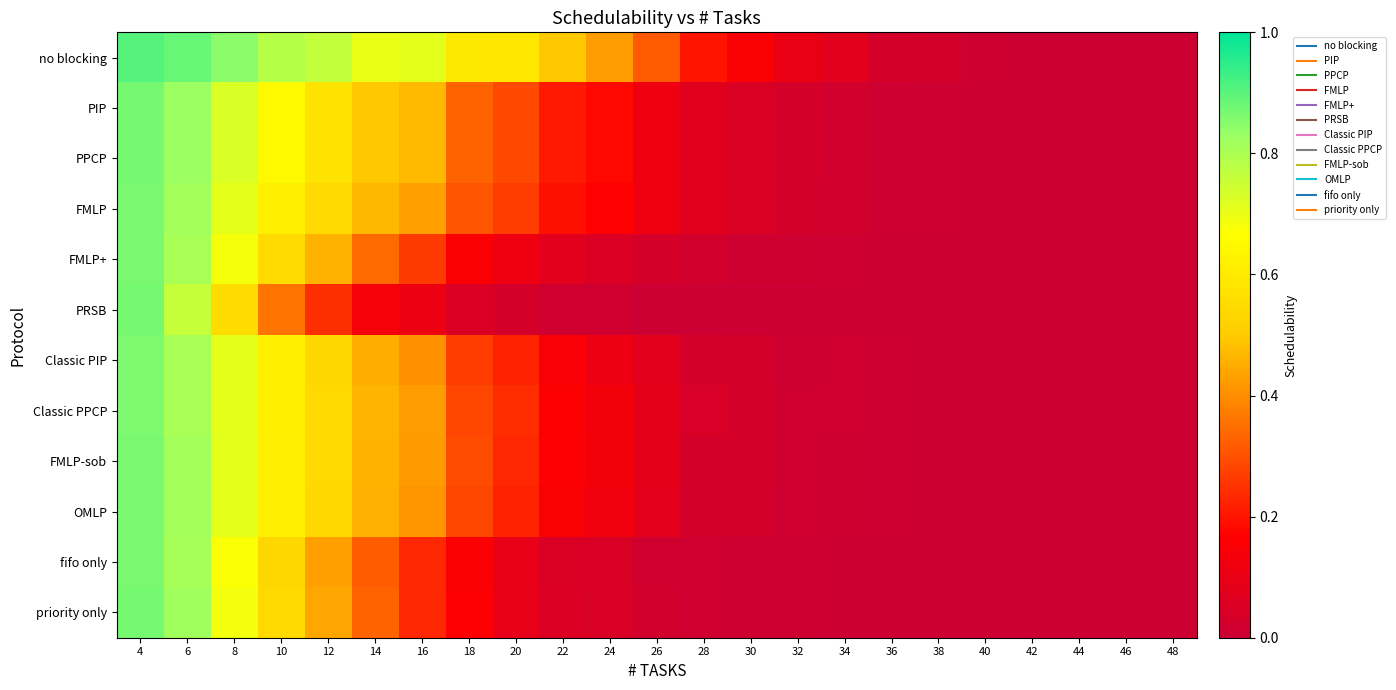

Reading left to right, list all the values displayed in this chart.

no blocking: 4=0.9	6=0.9	8=0.8	10=0.8	12=0.8	14=0.7	16=0.7	18=0.6	20=0.6	22=0.5	24=0.4	26=0.3	28=0.2	30=0.1	32=0.1	34=0.1	36=0.0	38=0.0	40=0.0	42=0.0	44=0.0	46=0.0	48=0.0
PIP: 4=0.9	6=0.8	8=0.7	10=0.6	12=0.6	14=0.5	16=0.5	18=0.3	20=0.3	22=0.2	24=0.2	26=0.1	28=0.1	30=0.0	32=0.0	34=0.0	36=0.0	38=0.0	40=0.0	42=0.0	44=0.0	46=0.0	48=0.0
PPCP: 4=0.9	6=0.8	8=0.7	10=0.6	12=0.6	14=0.5	16=0.5	18=0.3	20=0.3	22=0.2	24=0.2	26=0.1	28=0.1	30=0.0	32=0.0	34=0.0	36=0.0	38=0.0	40=0.0	42=0.0	44=0.0	46=0.0	48=0.0
FMLP: 4=0.9	6=0.8	8=0.7	10=0.6	12=0.5	14=0.5	16=0.4	18=0.3	20=0.3	22=0.2	24=0.2	26=0.1	28=0.1	30=0.0	32=0.0	34=0.0	36=0.0	38=0.0	40=0.0	42=0.0	44=0.0	46=0.0	48=0.0
FMLP+: 4=0.9	6=0.8	8=0.7	10=0.5	12=0.5	14=0.3	16=0.3	18=0.2	20=0.1	22=0.1	24=0.1	26=0.0	28=0.0	30=0.0	32=0.0	34=0.0	36=0.0	38=0.0	40=0.0	42=0.0	44=0.0	46=0.0	48=0.0
PRSB: 4=0.9	6=0.8	8=0.6	10=0.4	12=0.2	14=0.1	16=0.1	18=0.1	20=0.0	22=0.0	24=0.0	26=0.0	28=0.0	30=0.0	32=0.0	34=0.0	36=0.0	38=0.0	40=0.0	42=0.0	44=0.0	46=0.0	48=0.0
Classic PIP: 4=0.9	6=0.8	8=0.7	10=0.6	12=0.5	14=0.5	16=0.4	18=0.3	20=0.2	22=0.1	24=0.1	26=0.1	28=0.0	30=0.0	32=0.0	34=0.0	36=0.0	38=0.0	40=0.0	42=0.0	44=0.0	46=0.0	48=0.0
Classic PPCP: 4=0.9	6=0.8	8=0.7	10=0.6	12=0.5	14=0.5	16=0.4	18=0.3	20=0.2	22=0.2	24=0.1	26=0.1	28=0.0	30=0.0	32=0.0	34=0.0	36=0.0	38=0.0	40=0.0	42=0.0	44=0.0	46=0.0	48=0.0
FMLP-sob: 4=0.9	6=0.8	8=0.7	10=0.6	12=0.5	14=0.5	16=0.4	18=0.3	20=0.2	22=0.2	24=0.1	26=0.1	28=0.0	30=0.0	32=0.0	34=0.0	36=0.0	38=0.0	40=0.0	42=0.0	44=0.0	46=0.0	48=0.0
OMLP: 4=0.9	6=0.8	8=0.7	10=0.6	12=0.5	14=0.5	16=0.4	18=0.3	20=0.2	22=0.2	24=0.1	26=0.1	28=0.0	30=0.0	32=0.0	34=0.0	36=0.0	38=0.0	40=0.0	42=0.0	44=0.0	46=0.0	48=0.0
fifo only: 4=0.9	6=0.8	8=0.7	10=0.5	12=0.4	14=0.3	16=0.2	18=0.2	20=0.1	22=0.0	24=0.0	26=0.0	28=0.0	30=0.0	32=0.0	34=0.0	36=0.0	38=0.0	40=0.0	42=0.0	44=0.0	46=0.0	48=0.0
priority only: 4=0.9	6=0.8	8=0.7	10=0.5	12=0.4	14=0.3	16=0.2	18=0.2	20=0.1	22=0.1	24=0.0	26=0.0	28=0.0	30=0.0	32=0.0	34=0.0	36=0.0	38=0.0	40=0.0	42=0.0	44=0.0	46=0.0	48=0.0